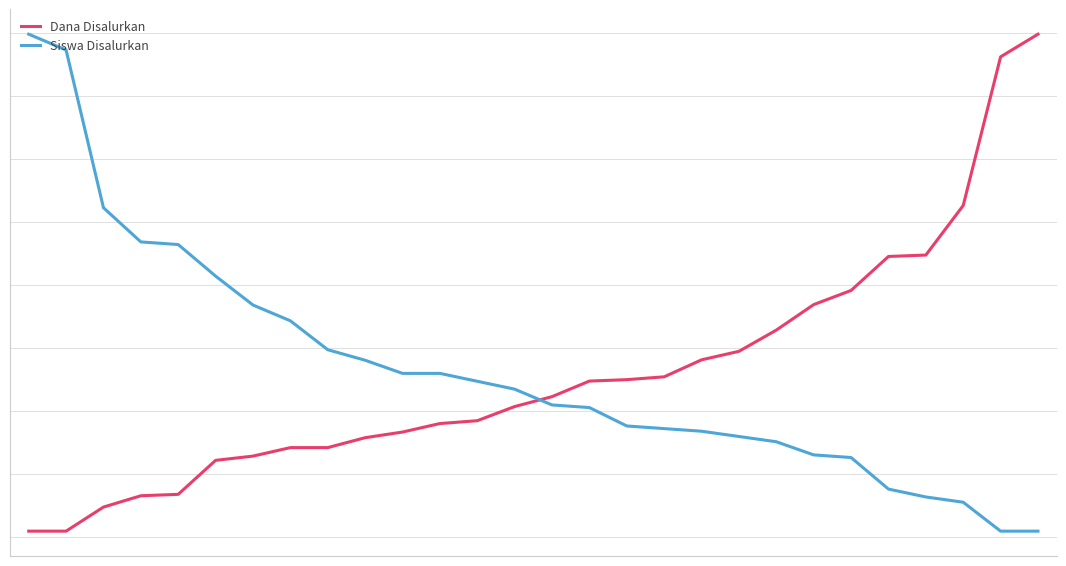

At how many categories does at least one series exceed 38835504?

12